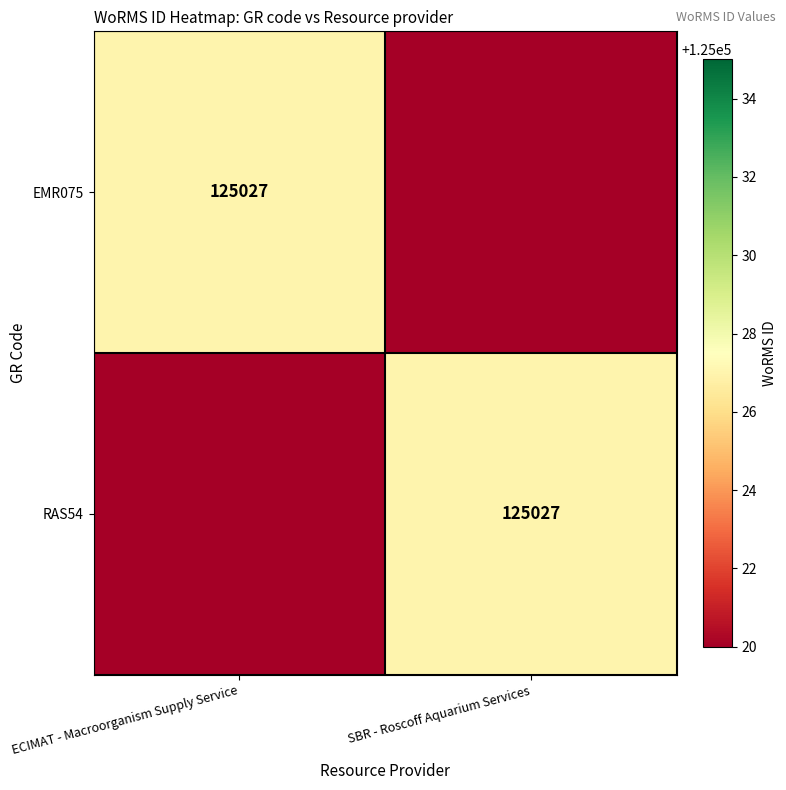

The EMR075 series shows 72221 at ECIMAT - Macroorganism Supply Service. True or false?

False